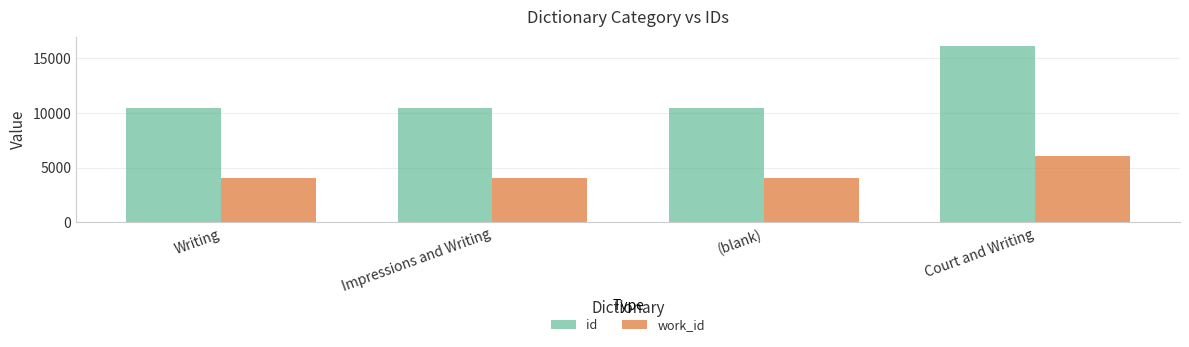

Count the number of categories in the chart.

4